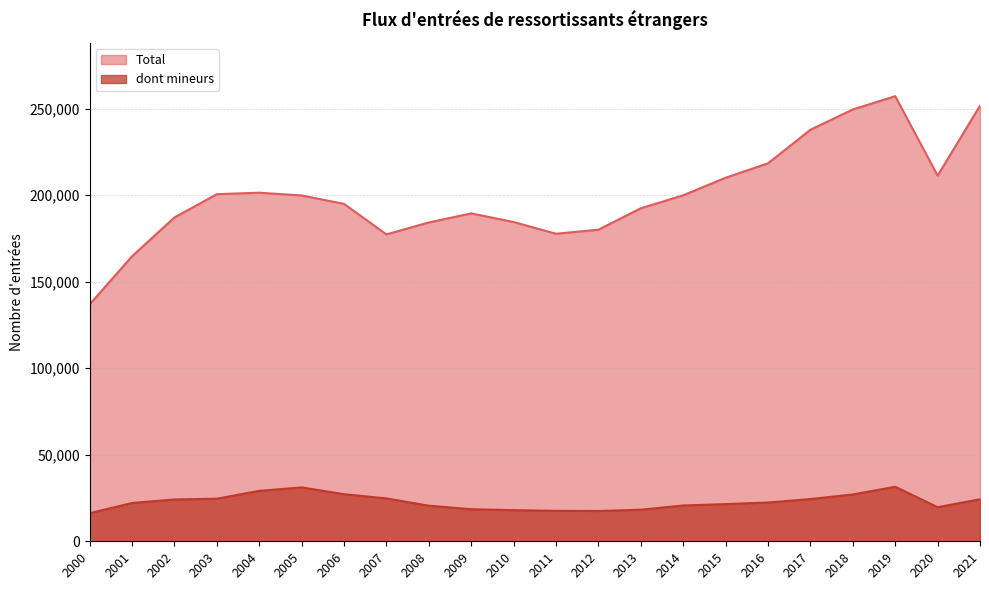

True or false: Total and dont mineurs cross at least once.

False